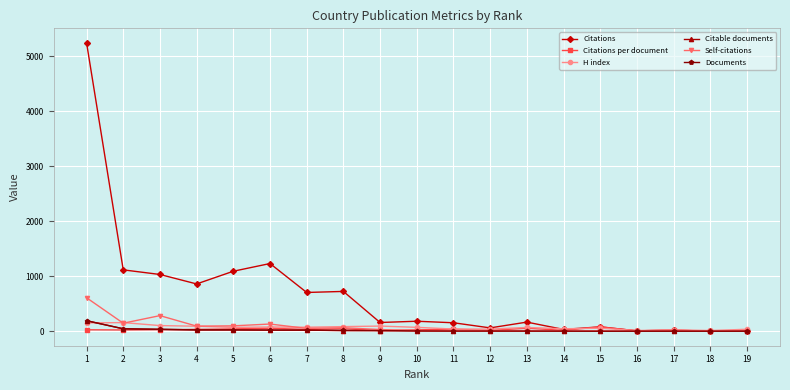

What is the maximum value shown in the chart?

5246.0